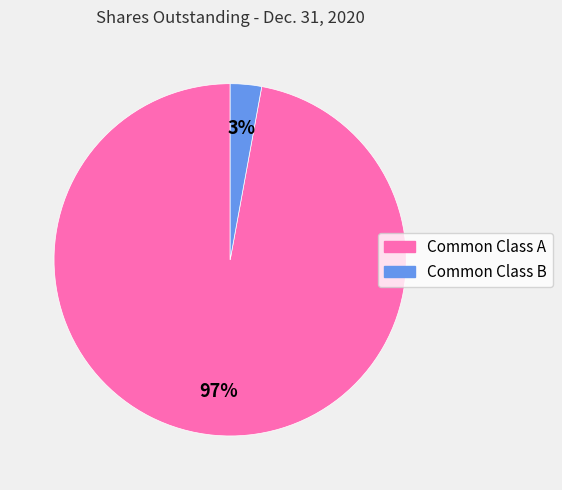

To the nearest percent, what percentage of the pie is Common Class A?

97%